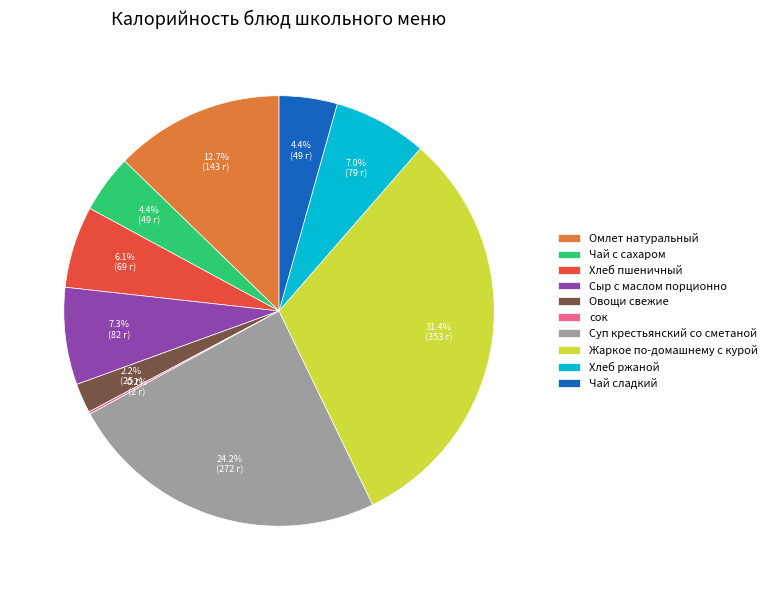

Which category has the biggest portion of the pie?

Жаркое по-домашнему с курой